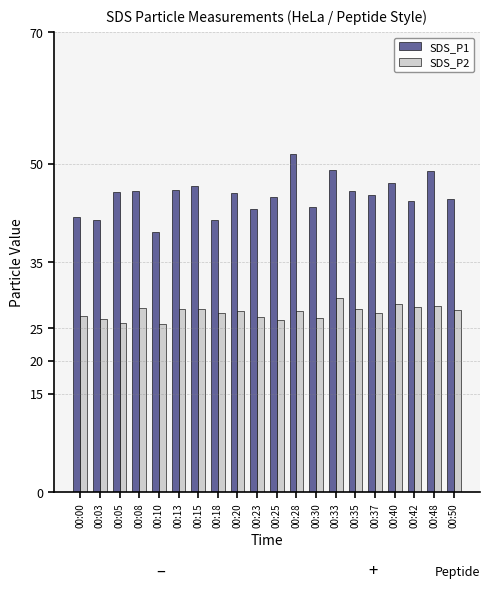

What is the spread (max minus min) of values at 00:40?

18.4